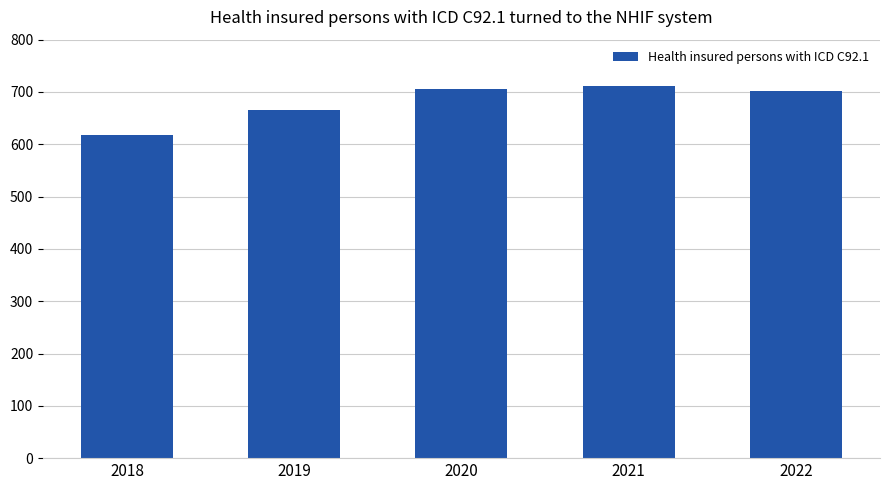

What is the average value?

680